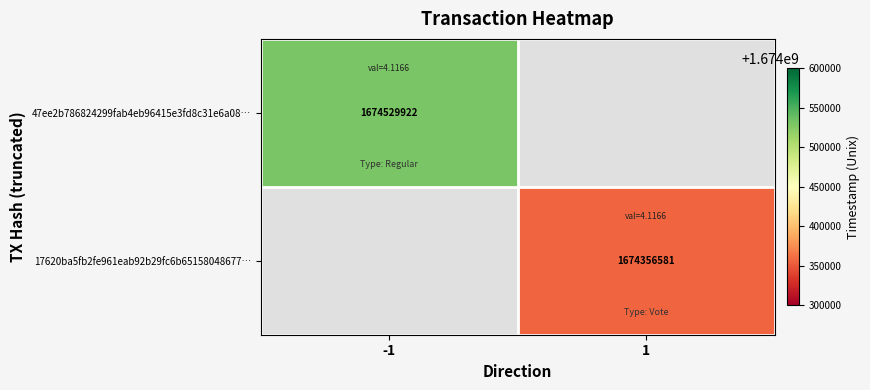

True or false: 47ee2b786824299fab4eb96415e3fd8c31e6a08… has a value of 2734912840.2 at -1.

False